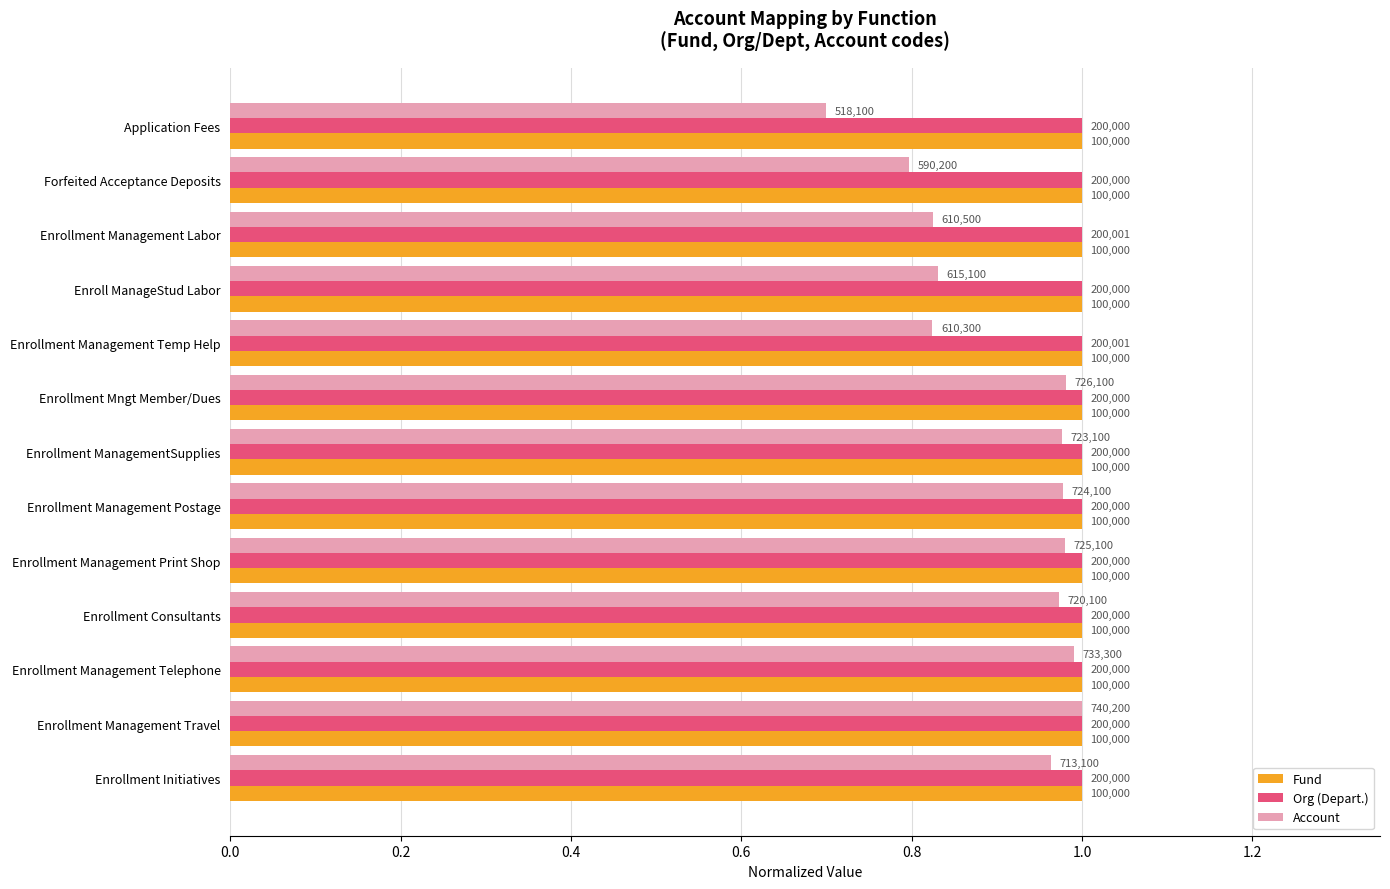

Rank the series by their maximum value, from lowest to highest.

Fund, Org (Depart.), Account